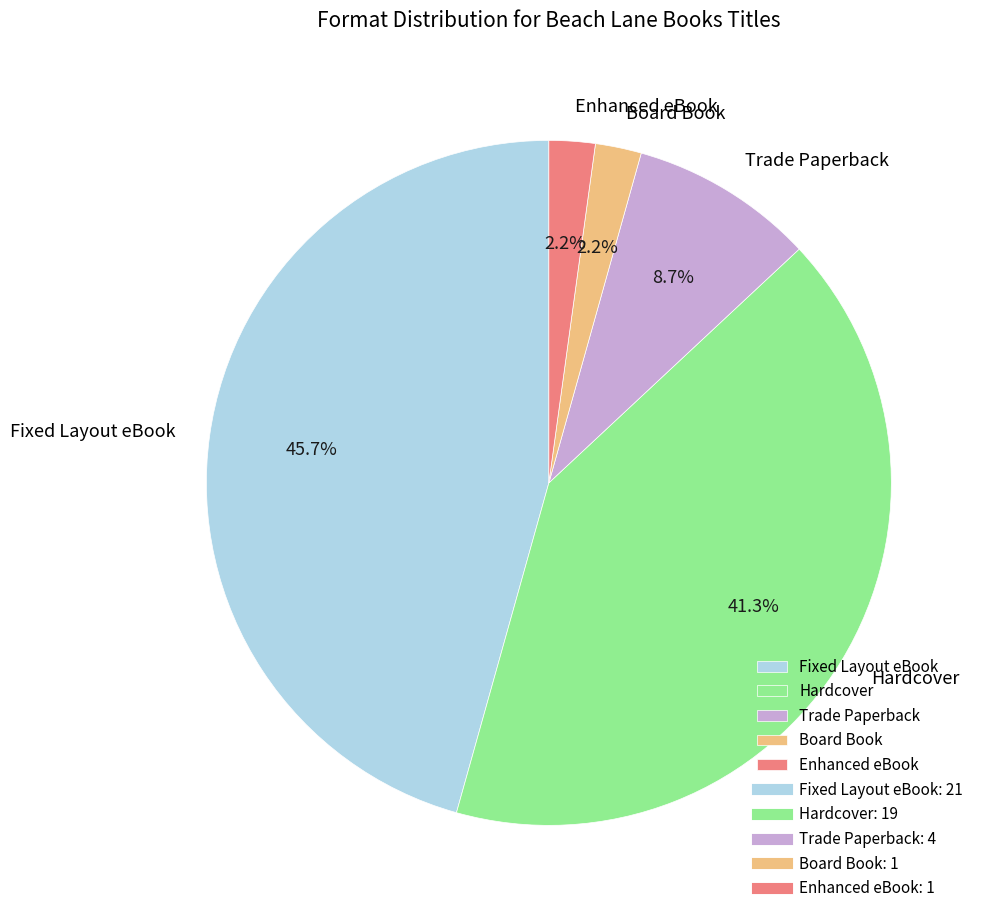

Do Fixed Layout eBook and Trade Paperback together represent more than half of the pie?

Yes